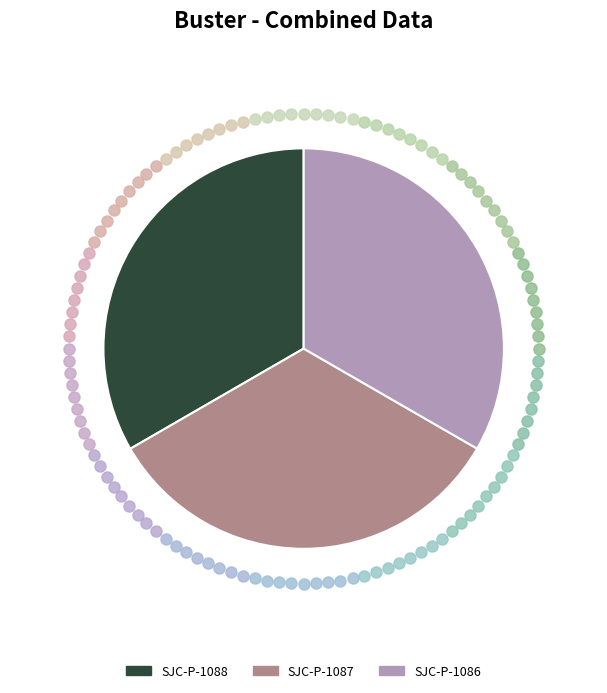

Combined, do SJC-P-1088 and SJC-P-1086 account for over 50%?

Yes